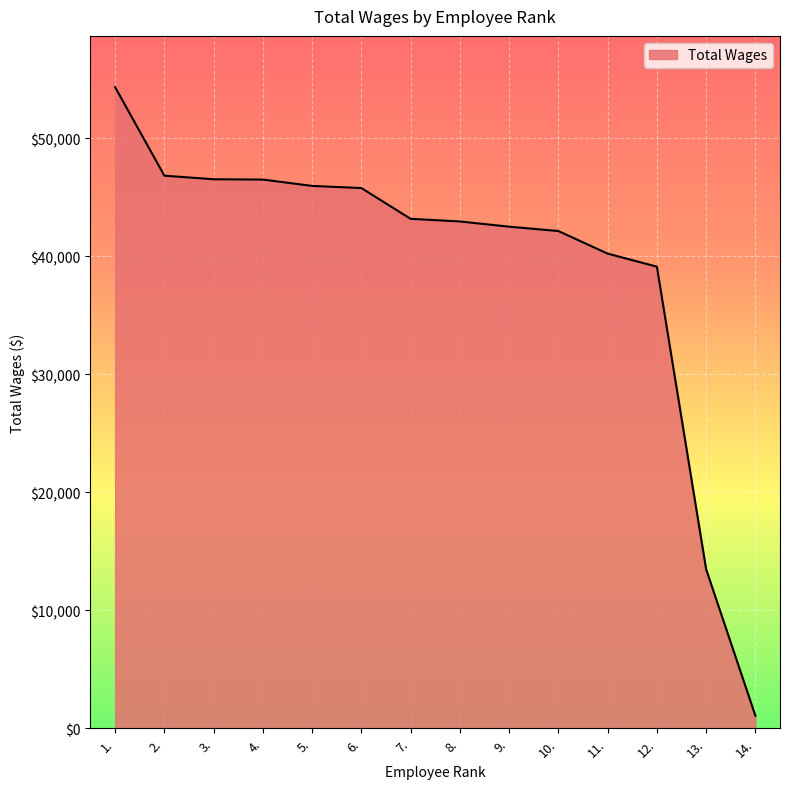

What is the ratio of the value at 7. to the value at 1.?

0.8